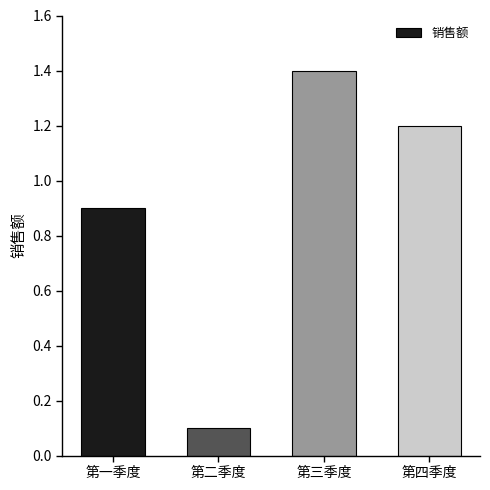

At which label does the data first exceed 1?

第三季度